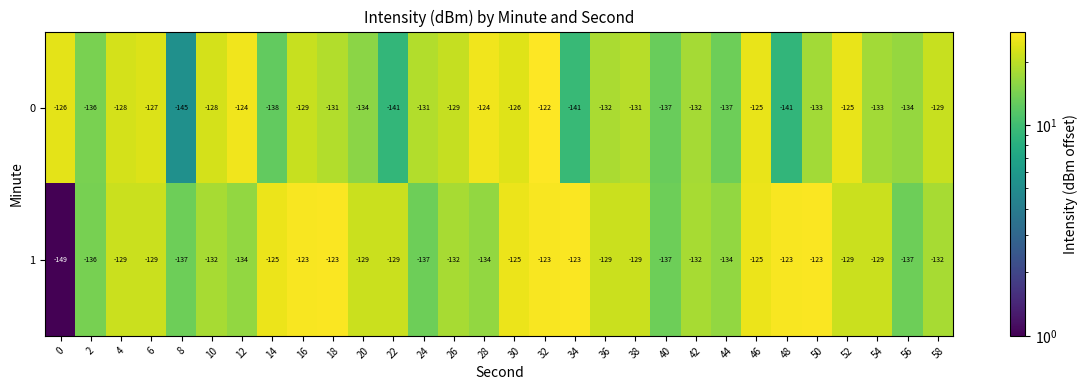

What is the difference between the 0 values at 48 and 54?

8